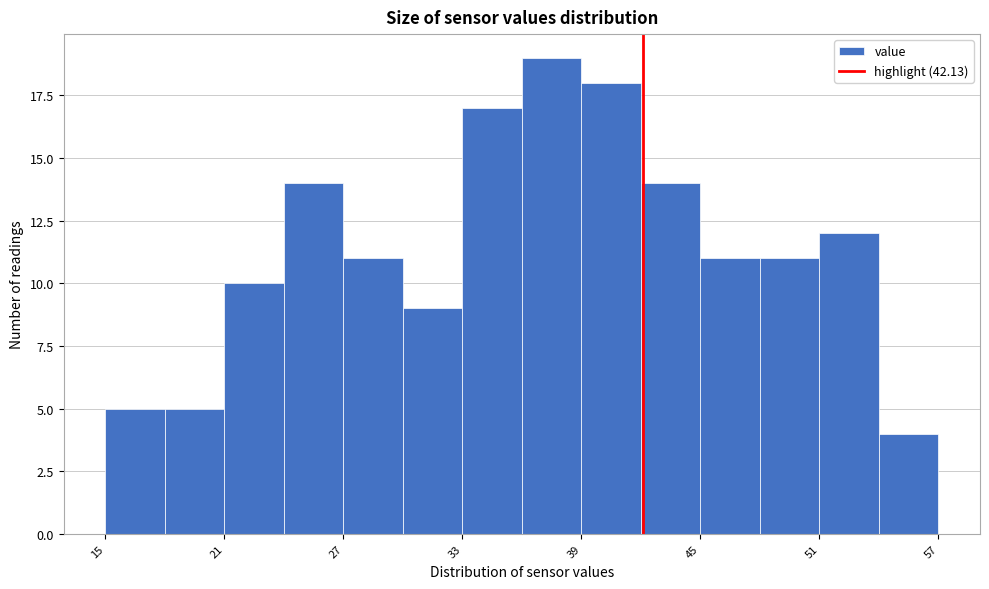

Around what value on the x-axis is the tallest bar? Give the approximate position of its centre, as read against the axis.

38